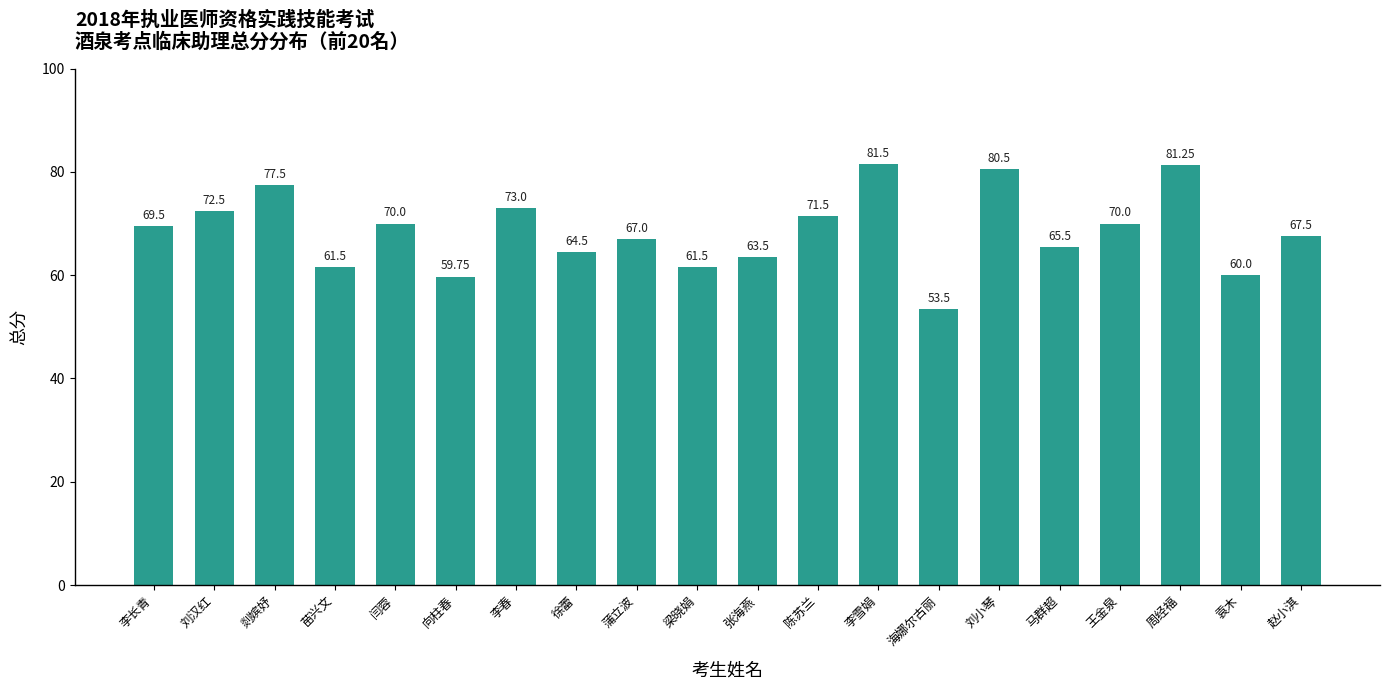

At which category does the chart reach its peak across all series?

李雪娟